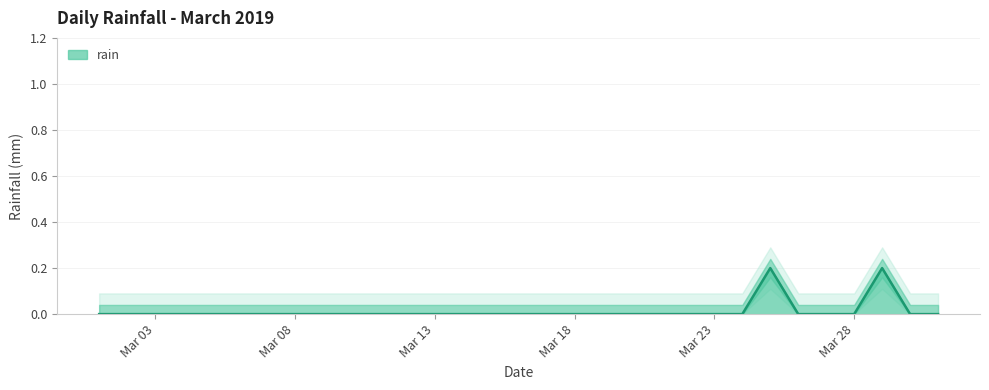

Where is the data nearest to the value 0?

2019-03-01